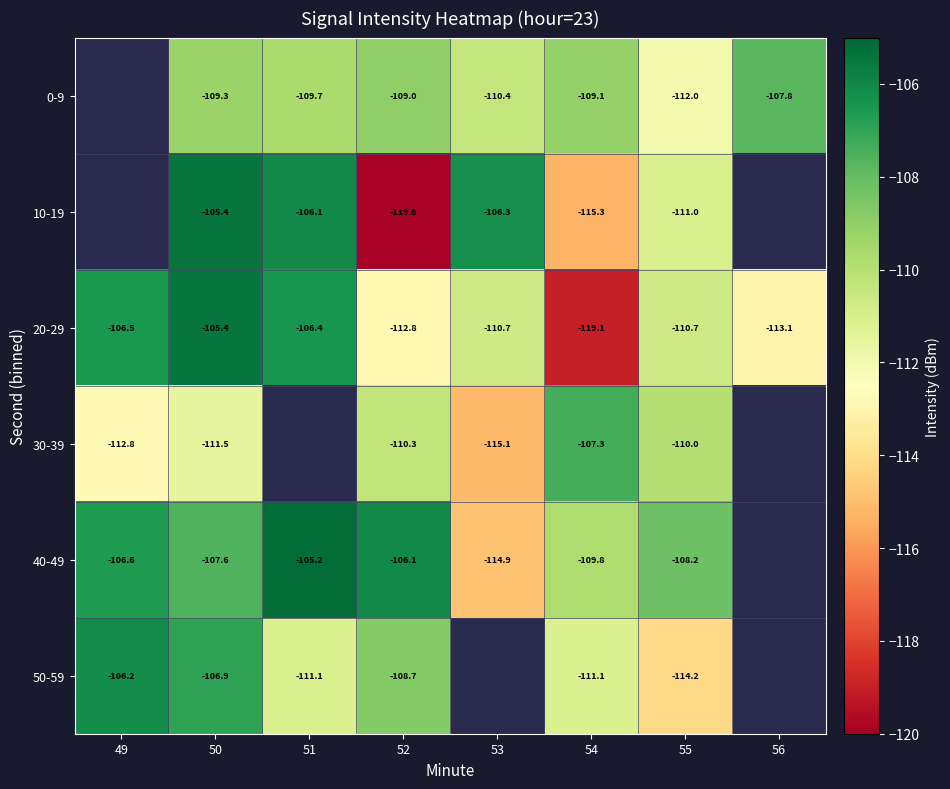

Is the value of 10-19 at 55 greater than the value of 20-29 at 53?

No